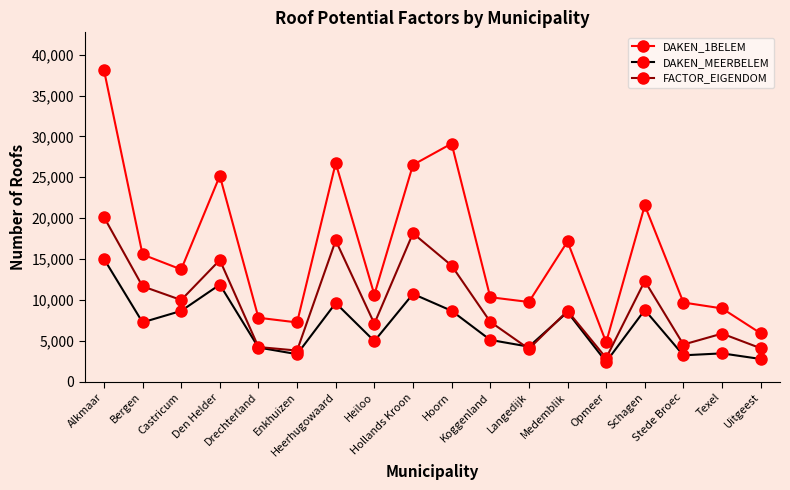

What position from the left is Enkhuizen?

6